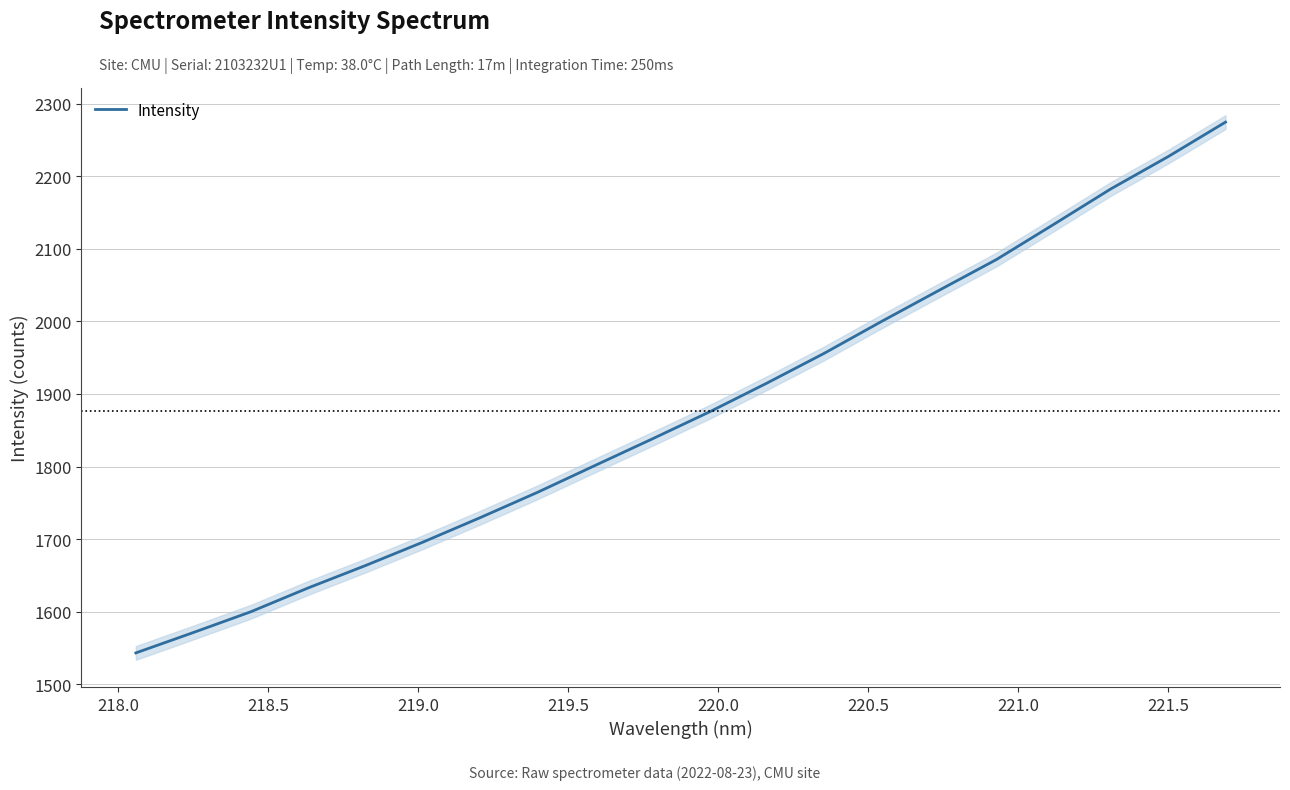

Count the number of categories in the chart.

20